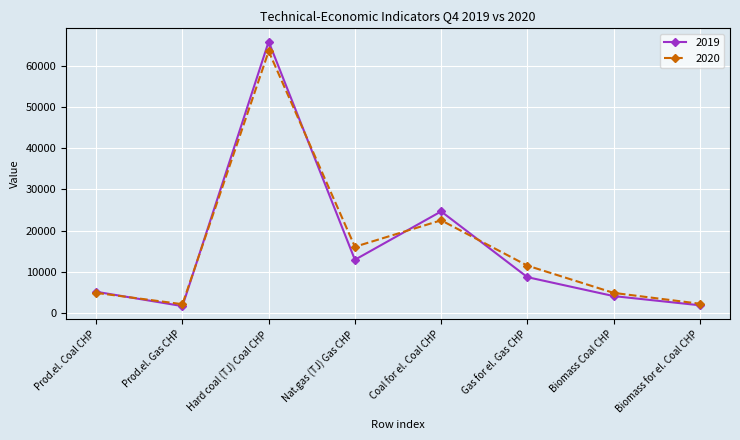

Where does the 2020 series first go above 11469?

Hard coal (TJ) Coal CHP